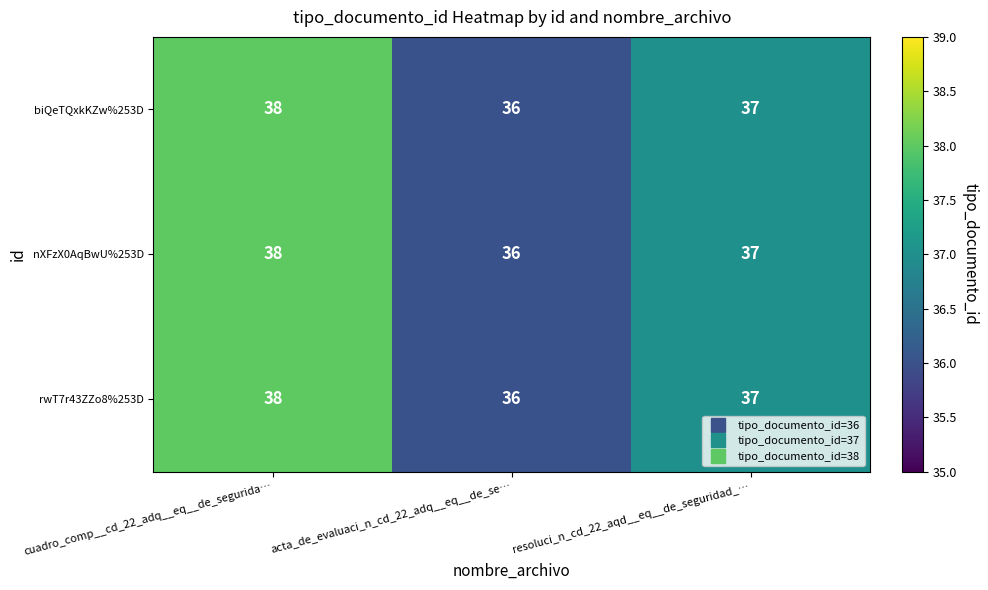

True or false: biQeTQxkKZw%253D has a value of 59 at acta_de_evaluaci_n_cd_22_adq__eq__de_se….

False